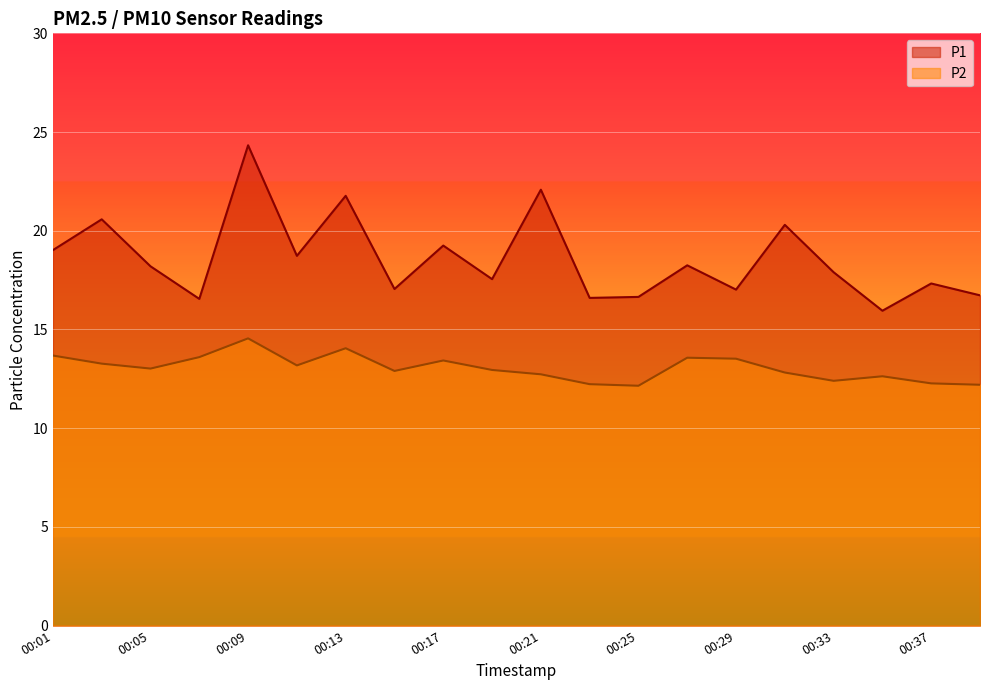

Reading right to left, extract all data points from this chart.

P1: 16.7	17.3	15.9	17.9	20.3	17.0	18.2	16.6	16.6	22.1	17.6	19.2	17.1	21.8	18.7	24.3	16.6	18.2	20.6	19.0
P2: 12.2	12.3	12.6	12.4	12.8	13.5	13.6	12.2	12.2	12.7	12.9	13.4	12.9	14.1	13.2	14.6	13.6	13.0	13.3	13.7